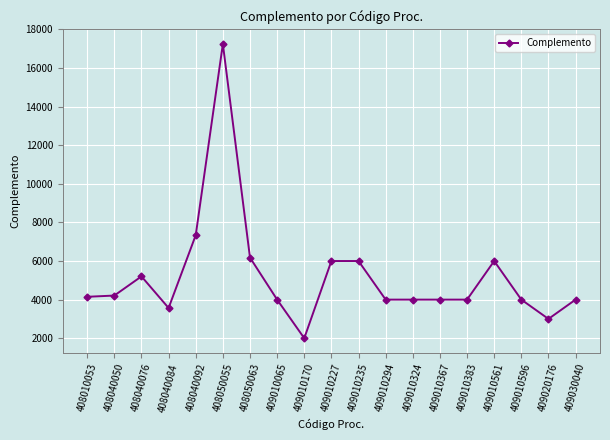

What is the value of the 4th point from the left?

3566.3